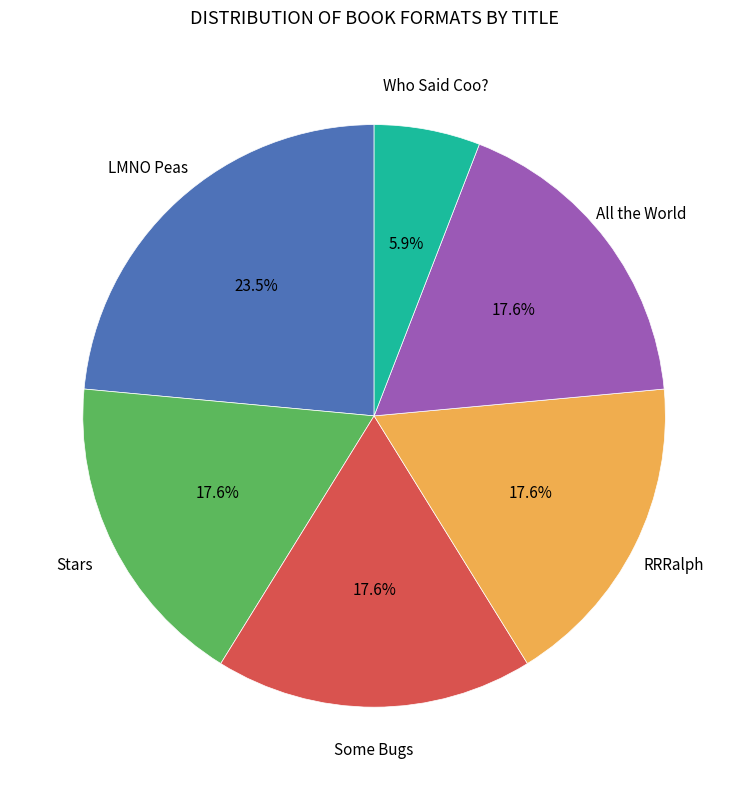

Does any single category account for the majority?

No